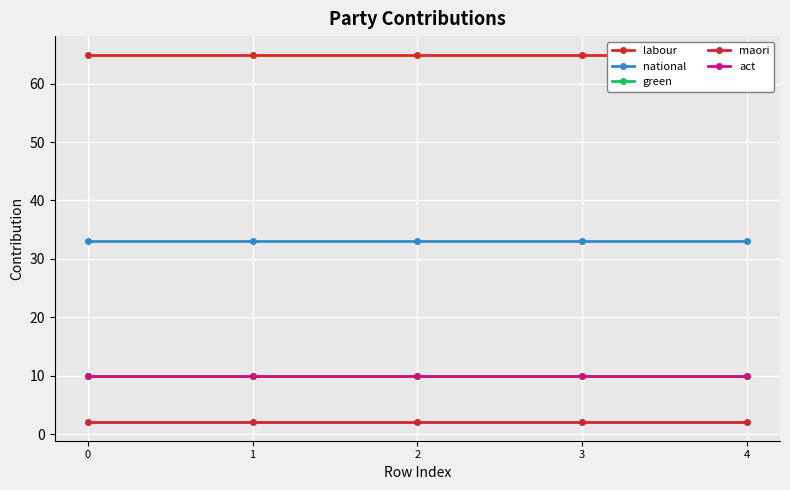

True or false: act and labour intersect in this chart.

False